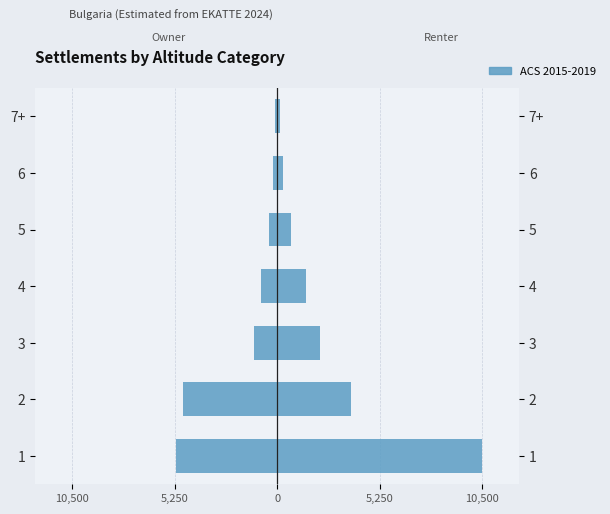

Between 7+ and 5, which is larger?

7+